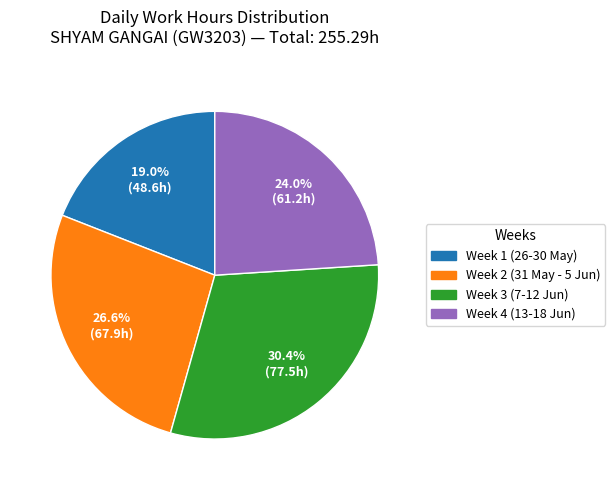

Does Week 2 (31 May - 5 Jun) represent more than half of the total?

No